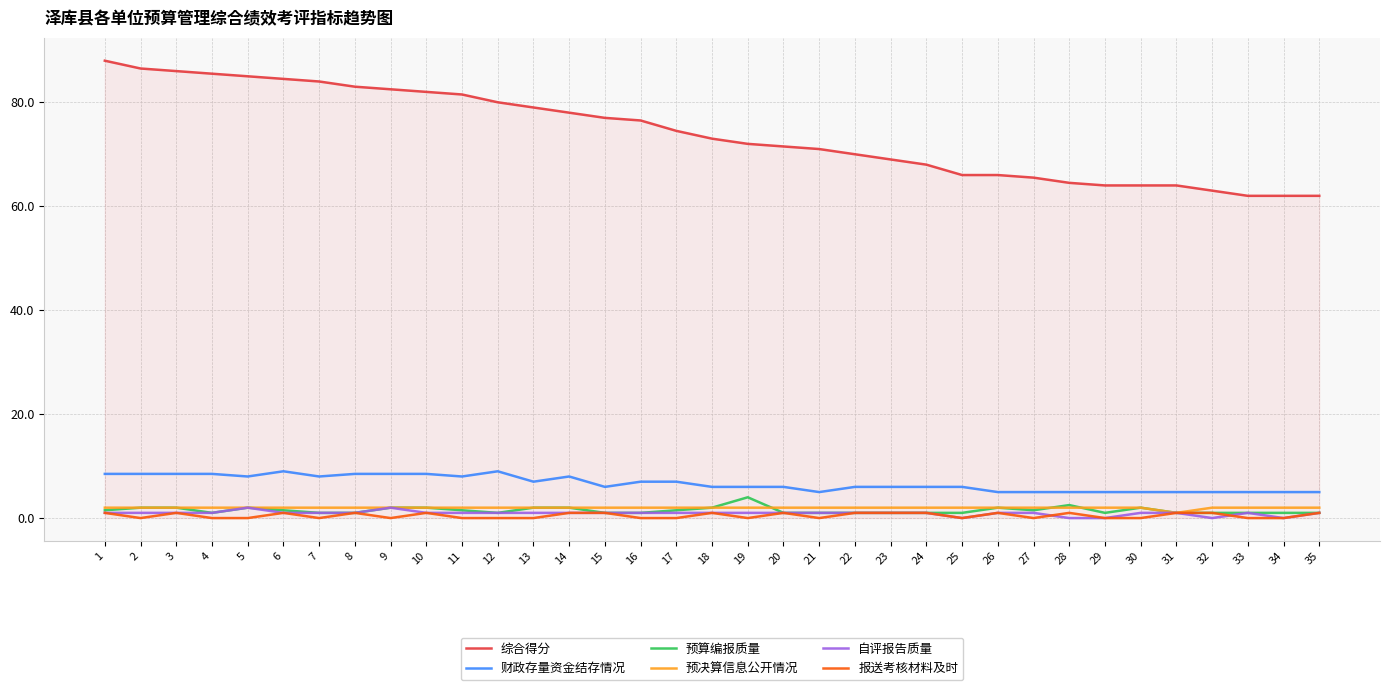

True or false: 报送考核材料及时 has a value of 0.0 at 33.

True